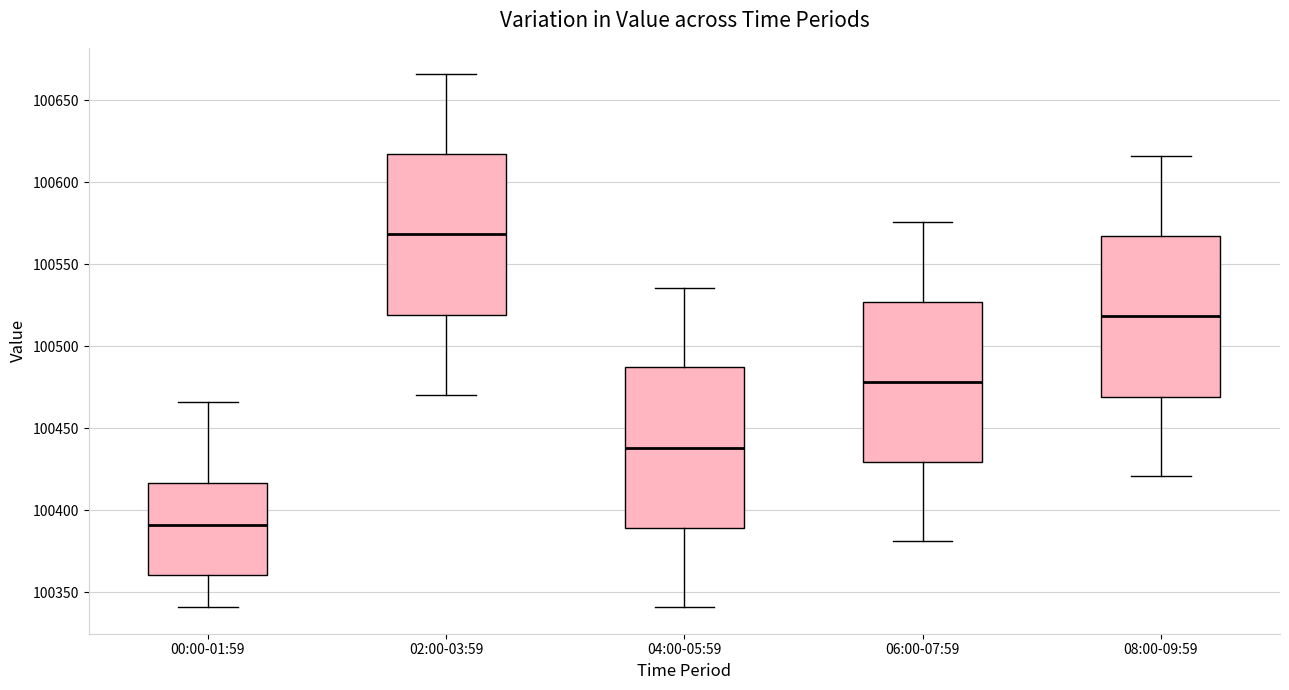

Reading left to right, read every box against the y-axis: the position of its median line, the range the box covers, and the ends of its whiskers. The values are not printed on the chart, so give them approximately, as read against the axis.

00:00-01:59: median 100390, box 100360 to 100415, whiskers 100340 to 100465
02:00-03:59: median 100570, box 100520 to 100615, whiskers 100470 to 100665
04:00-05:59: median 100440, box 100390 to 100485, whiskers 100340 to 100535
06:00-07:59: median 100480, box 100430 to 100525, whiskers 100380 to 100575
08:00-09:59: median 100520, box 100470 to 100565, whiskers 100420 to 100615